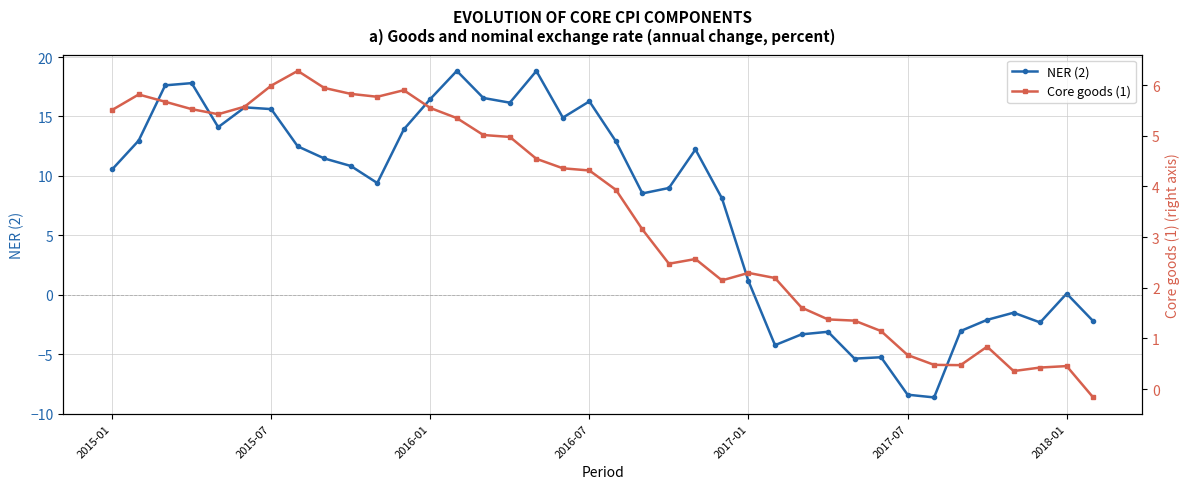

What is the difference between the second highest and minimum values in the Core goods (1) series?

6.2